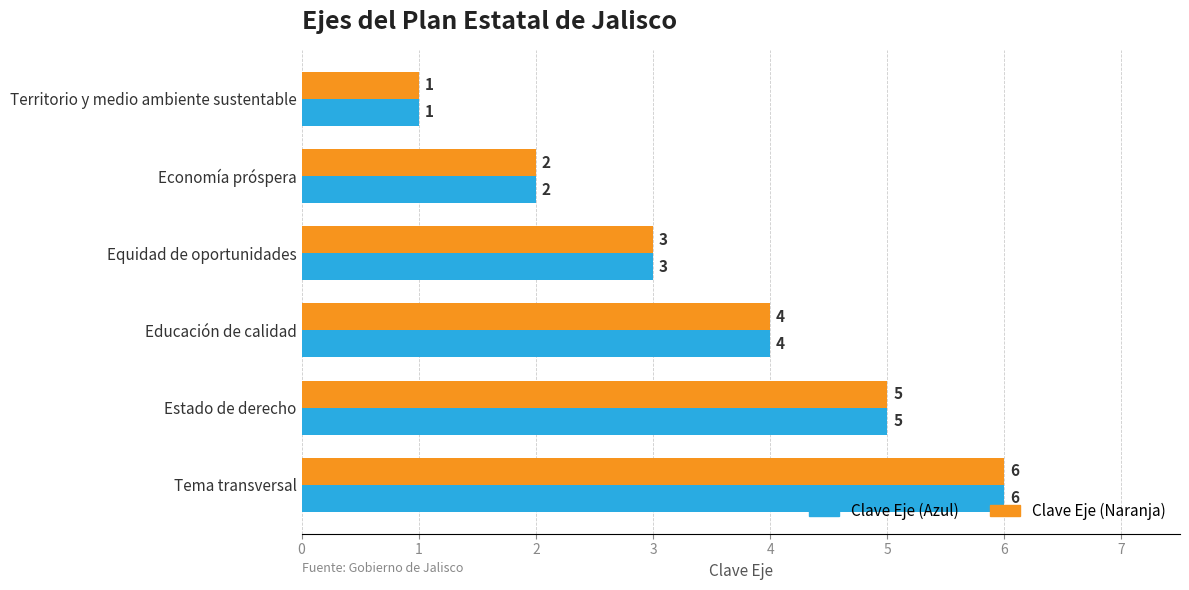

Rank the categories by Clave Eje (Azul) value from lowest to highest.

Territorio y medio ambiente sustentable, Economía próspera, Equidad de oportunidades, Educación de calidad, Estado de derecho, Tema transversal